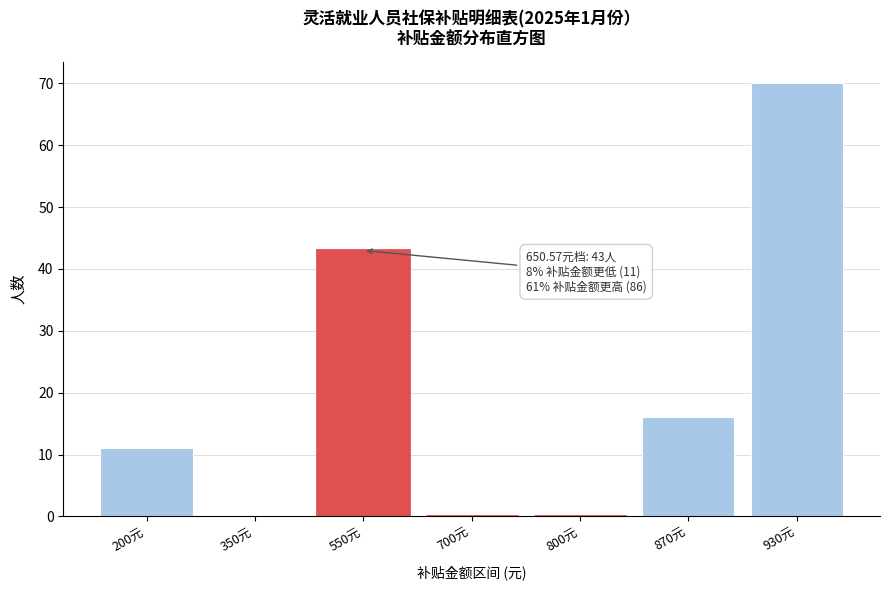

Reading right to left, what are all the values shown in this chart?

930元=70	870元=16	800元=0	700元=0	550元=43	350元=0	200元=11